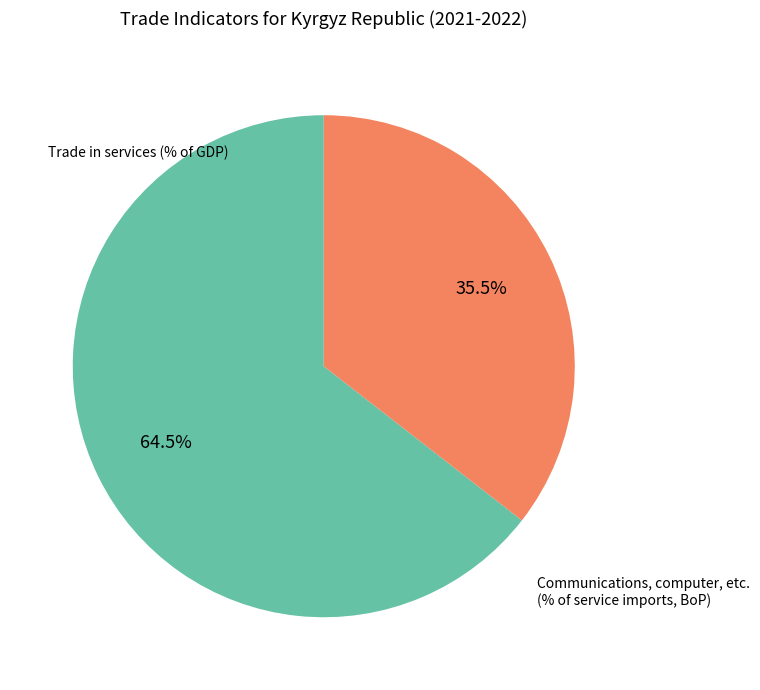

To the nearest percent, what is the average slice percentage?

50%